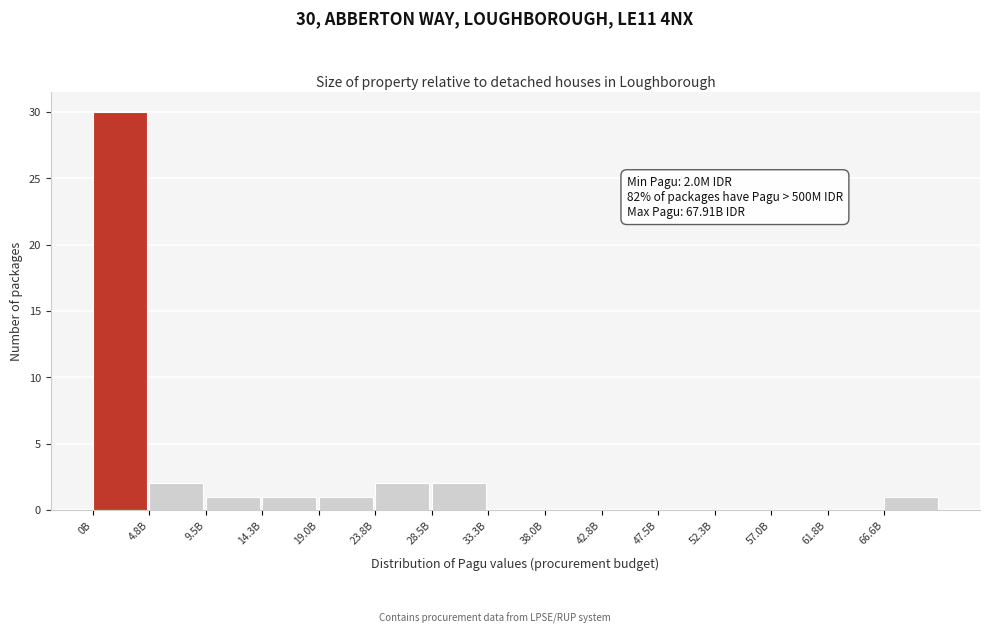

Reading left to right, what are all the values shown in this chart?

0B=30	4.8B=2	9.5B=1	14.3B=1	19.0B=1	23.8B=2	28.5B=2	33.3B=0	38.0B=0	42.8B=0	47.5B=0	52.3B=0	57.0B=0	61.8B=0	66.6B=1